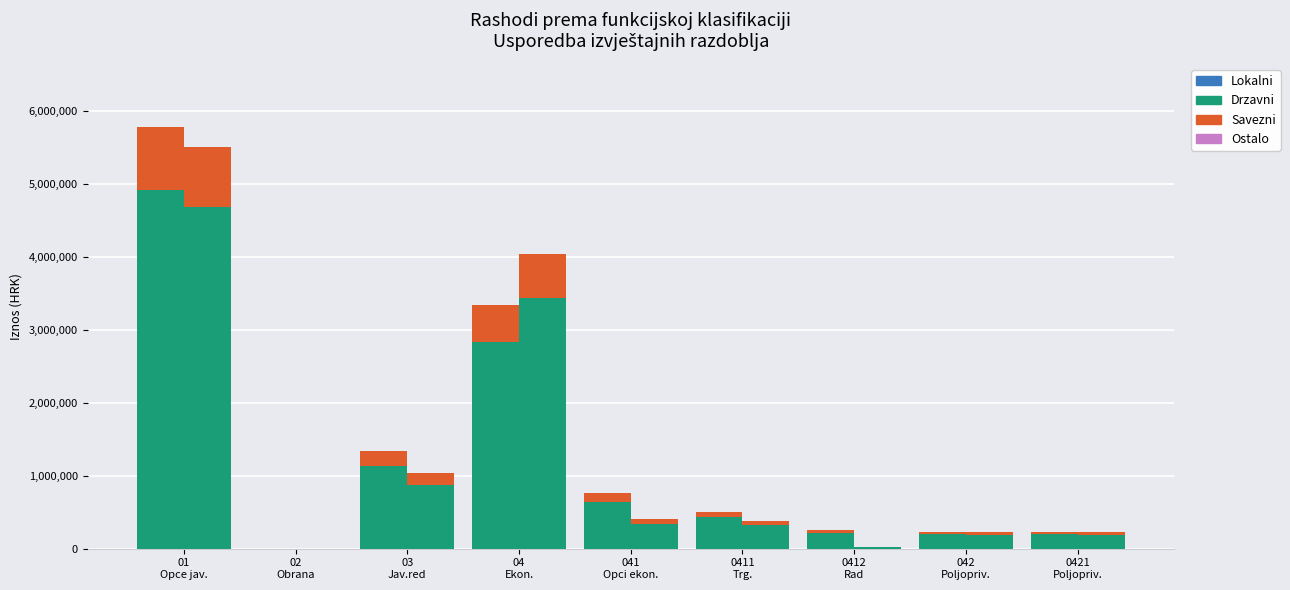

What is the difference between the Prethodna god. - Ostalo values at 0421
Poljopriv. and 02
Obrana?

35226.2